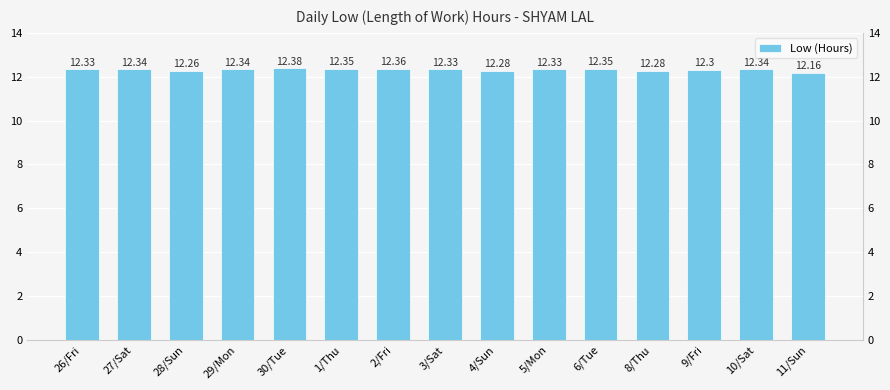

Approximately how many times larger is the value at 26/Fri compared to 2/Fri?

1.0